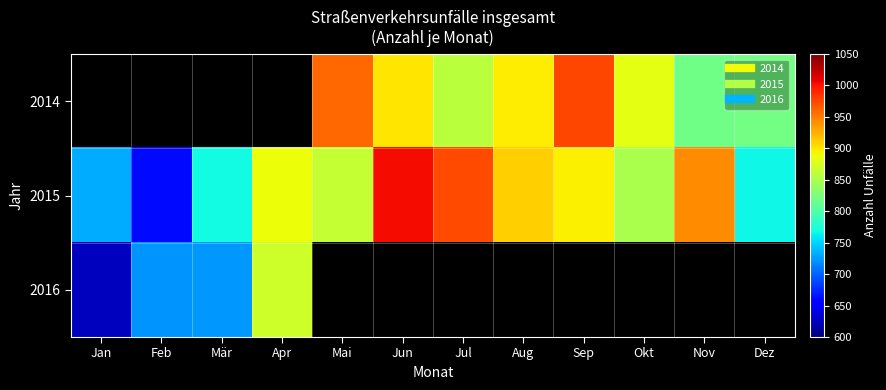

Which series has the largest range (max minus min)?

2015